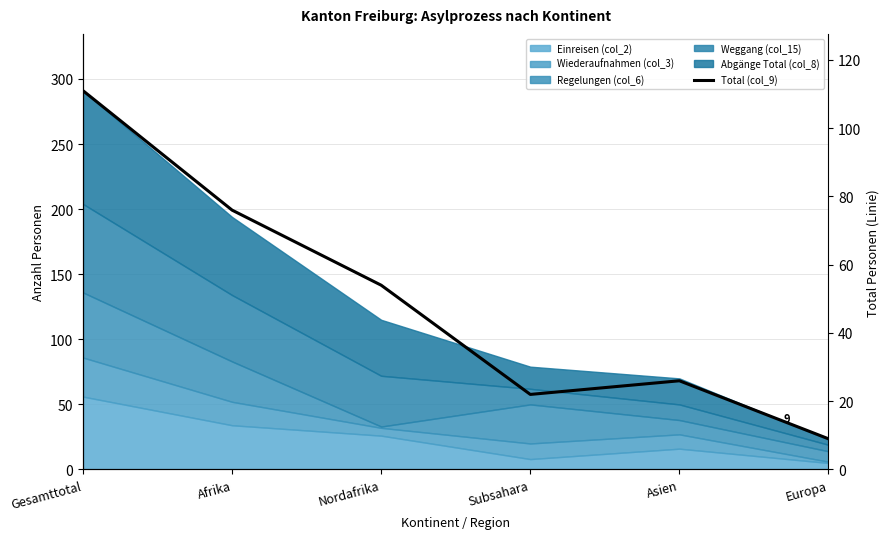

The chart shows a value of 26 at Asien. True or false?

True